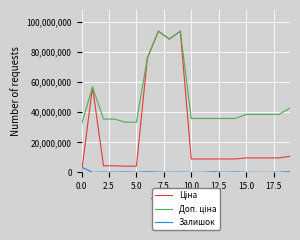

What is the highest value of the Залишок series?

3600000